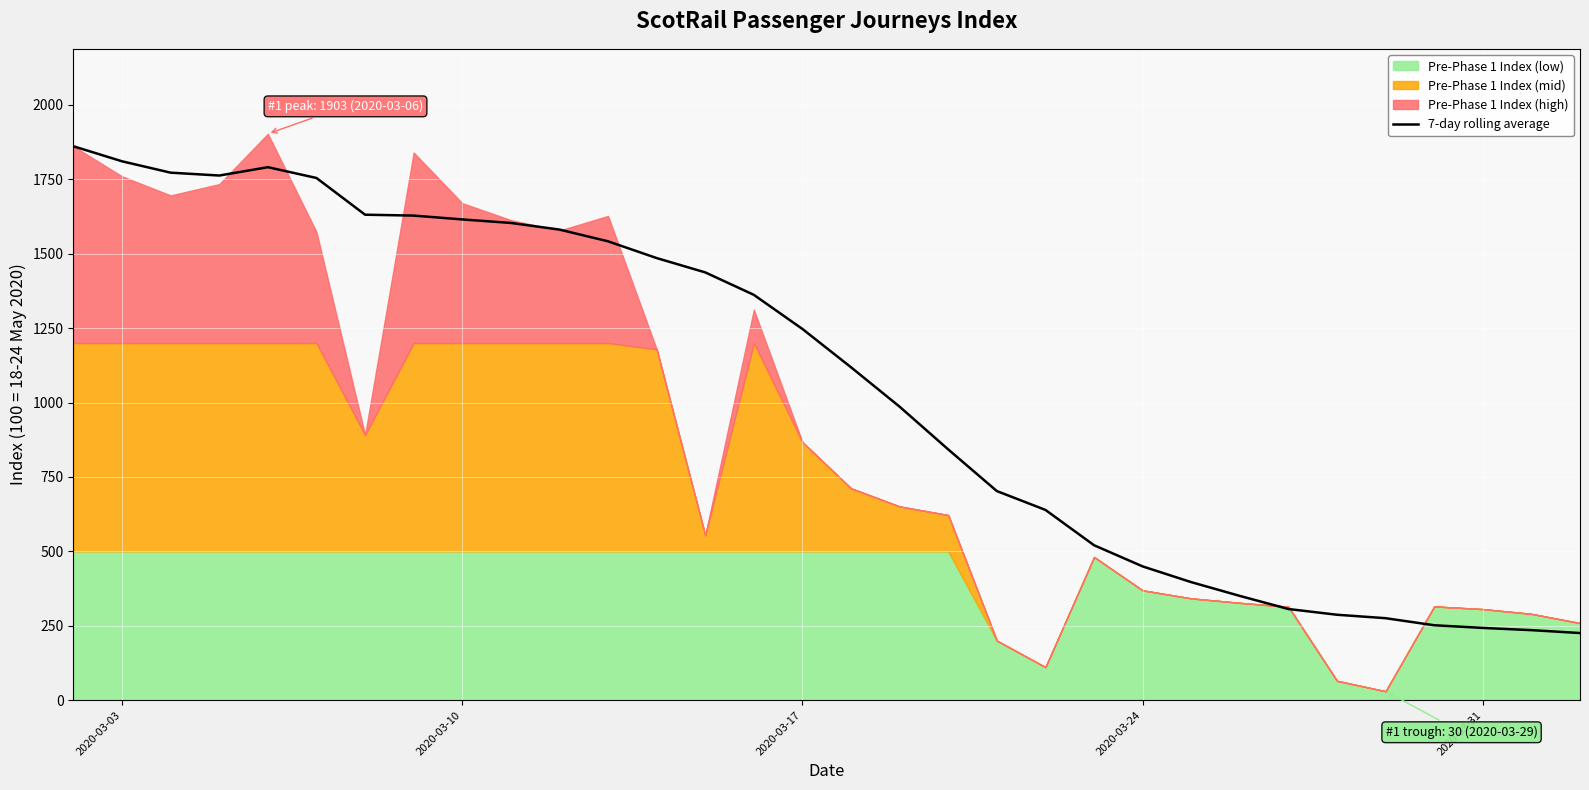

What is the lowest value of the 7-day rolling average series?

225.6